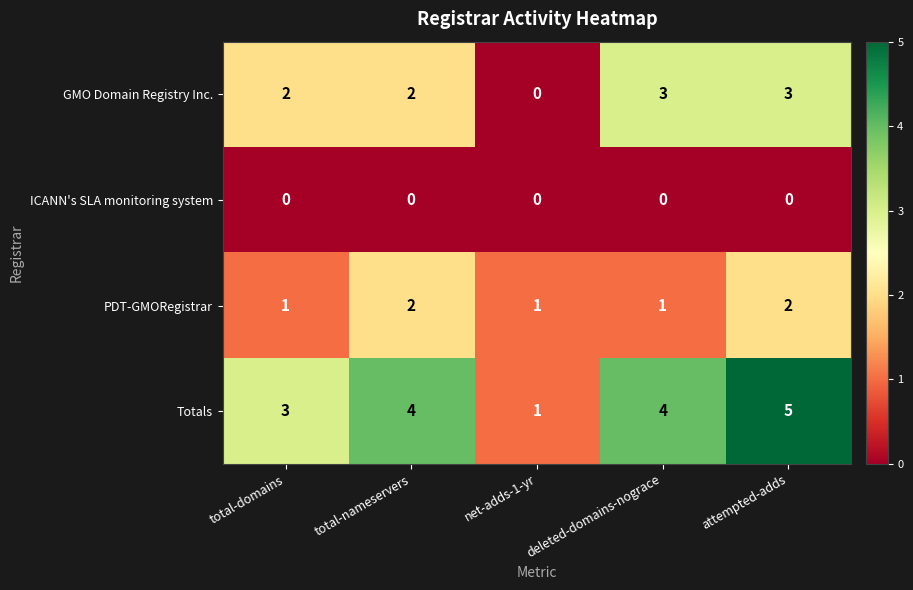

Which category has the lowest value in the GMO Domain Registry Inc. series?

net-adds-1-yr